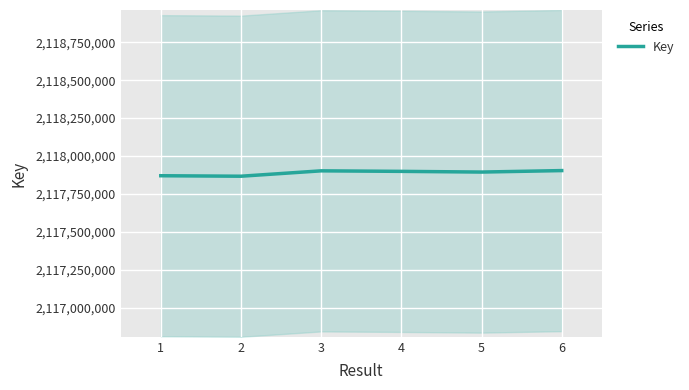

What is the ratio of the value at 6 to the value at 3?

1.0